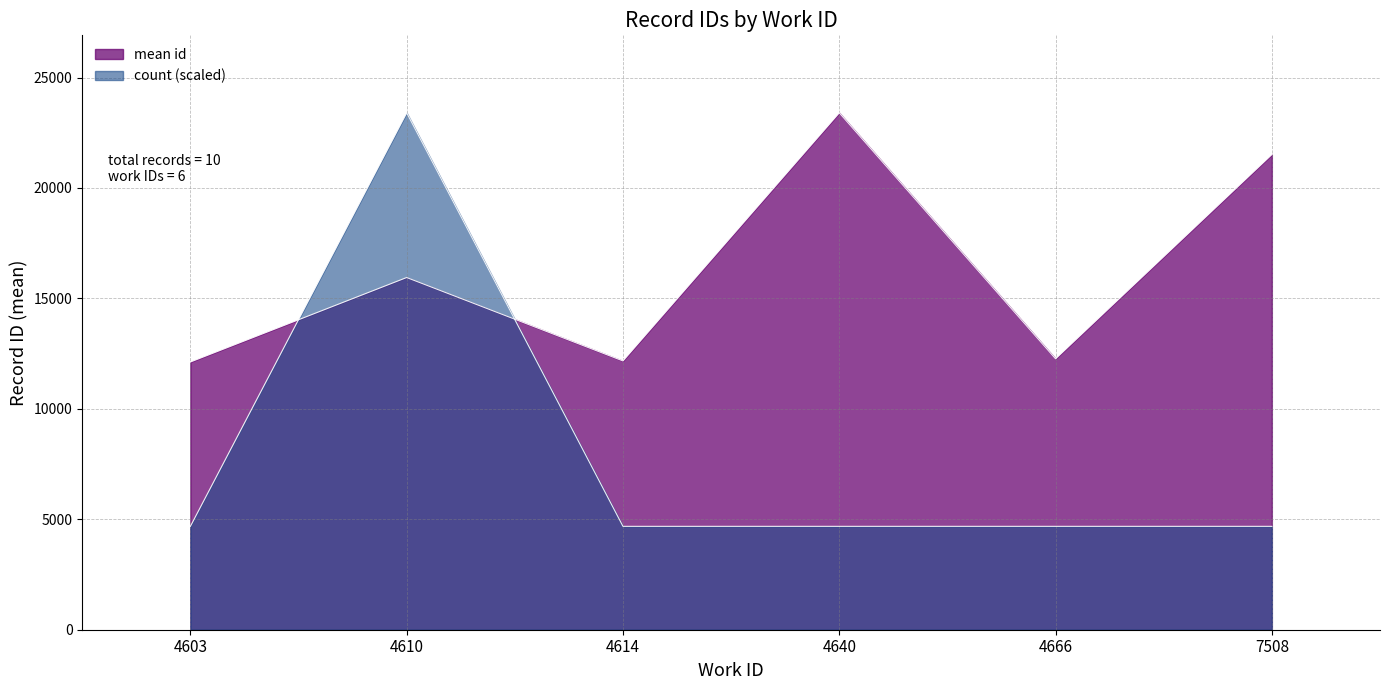

The chart shows a value of 31913 at 7508. True or false?

False